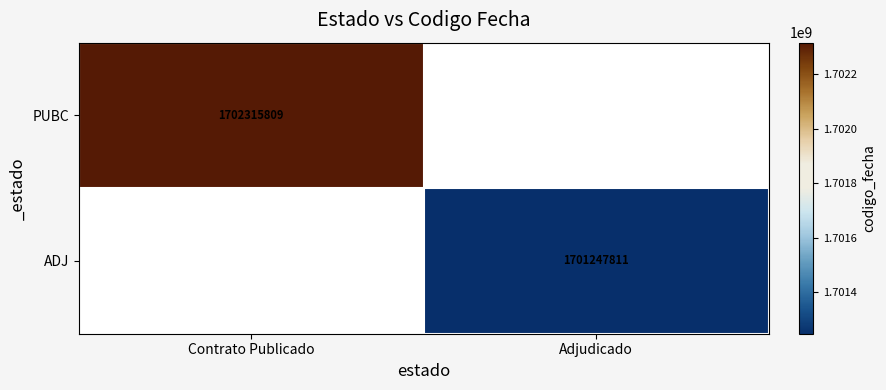

The PUBC series shows 1702315809 at Contrato Publicado. True or false?

True